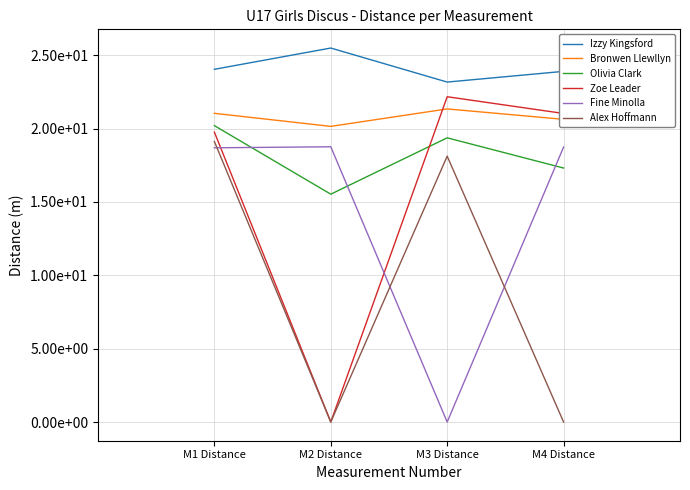

How many distinct data groups are displayed?

6